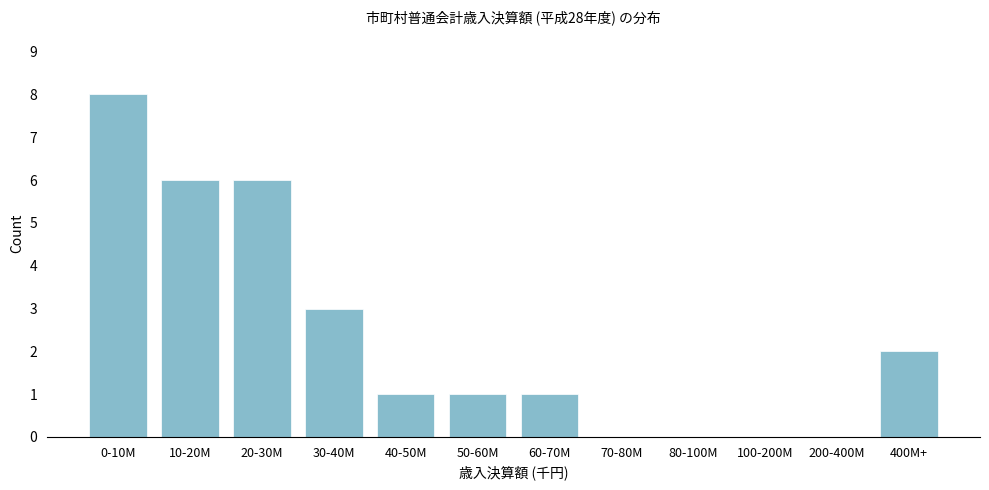

Reading right to left, extract all data points from this chart.

400M+=2	200-400M=0	100-200M=0	80-100M=0	70-80M=0	60-70M=1	50-60M=1	40-50M=1	30-40M=3	20-30M=6	10-20M=6	0-10M=8